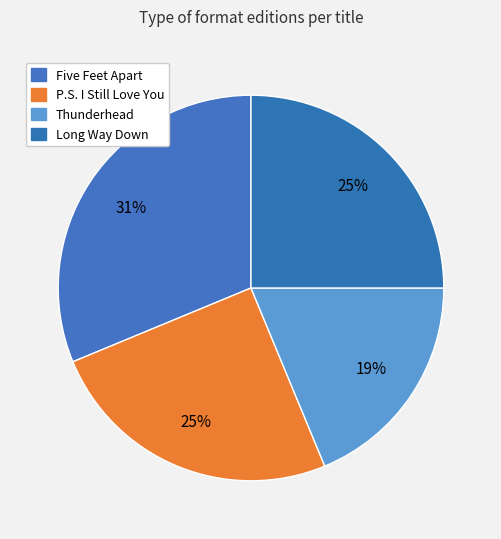

True or false: Five Feet Apart accounts for 31% of the total.

True